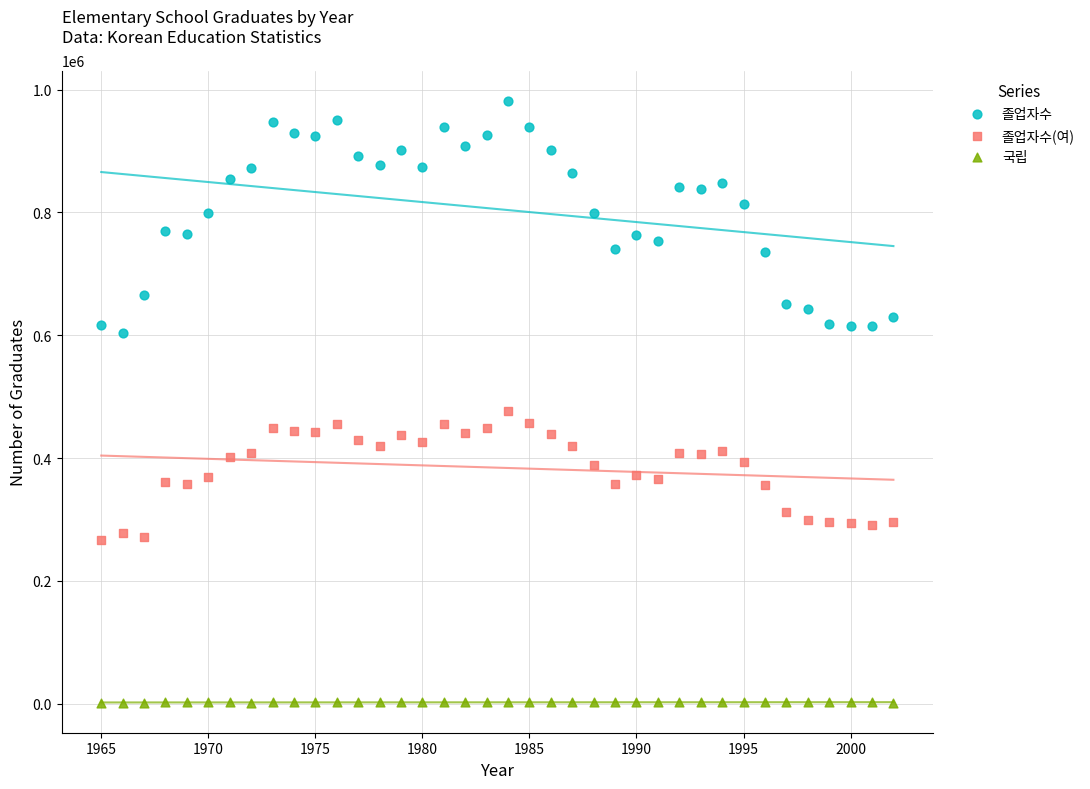

Which series contains the highest Y value?

졸업자수